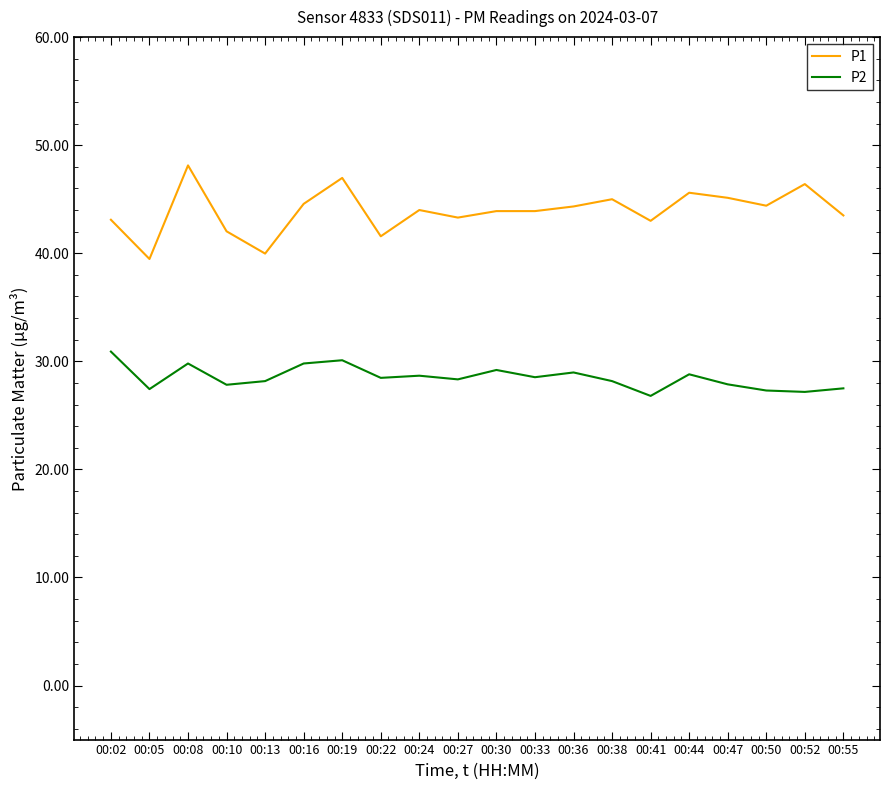

Where is the first local minimum for P2?

00:05